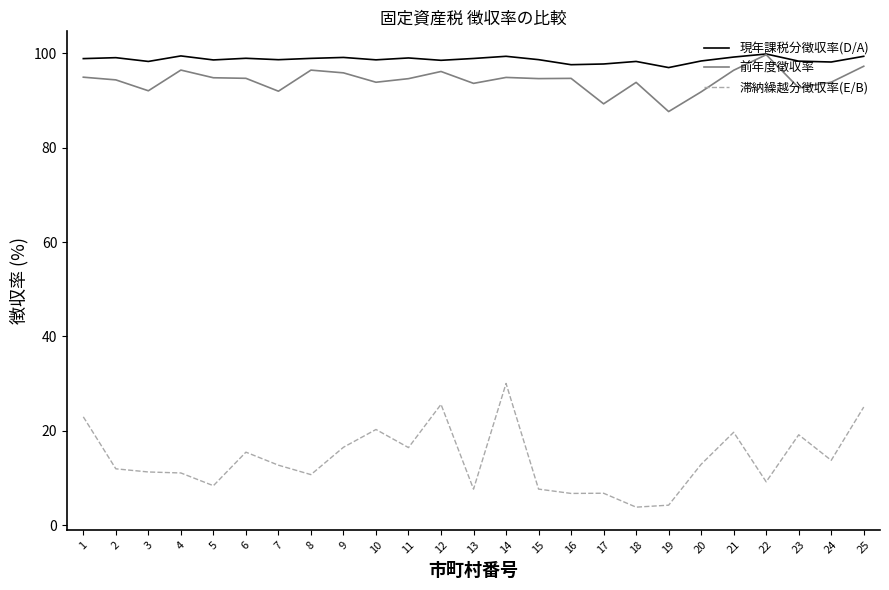

What is the spread (max minus min) of values at 3?

87.1